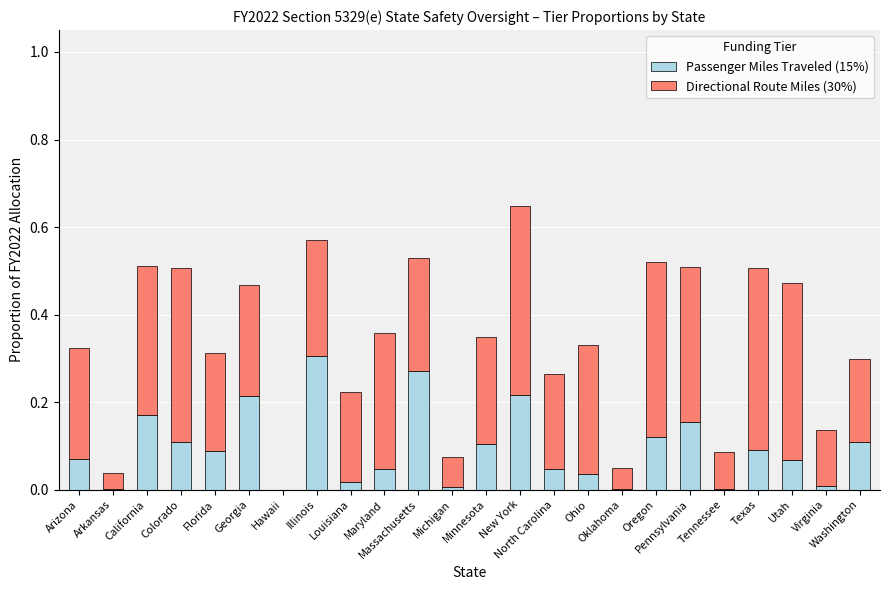

Rank the series by their maximum value, from highest to lowest.

Directional Route Miles (30%), Passenger Miles Traveled (15%)